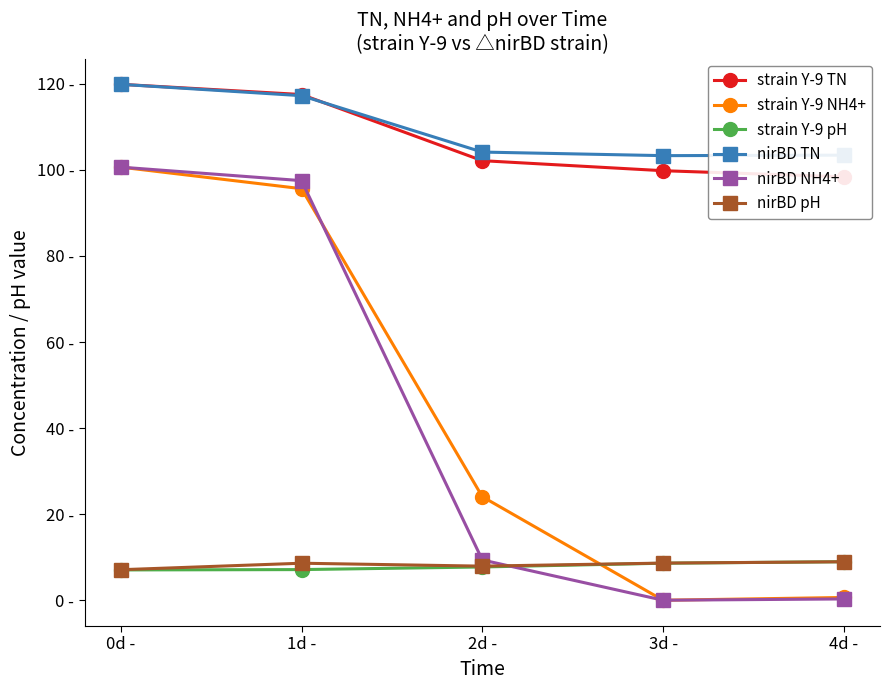

True or false: strain Y-9 TN and strain Y-9 pH intersect in this chart.

False